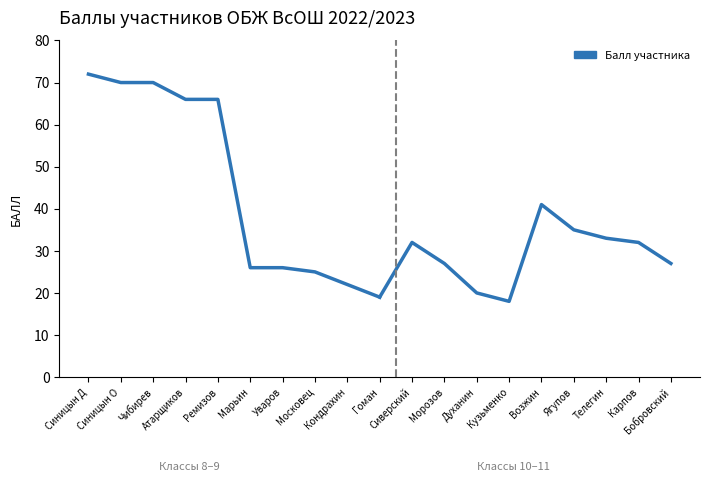

At which label does the data first exceed 66?

Синицын Д